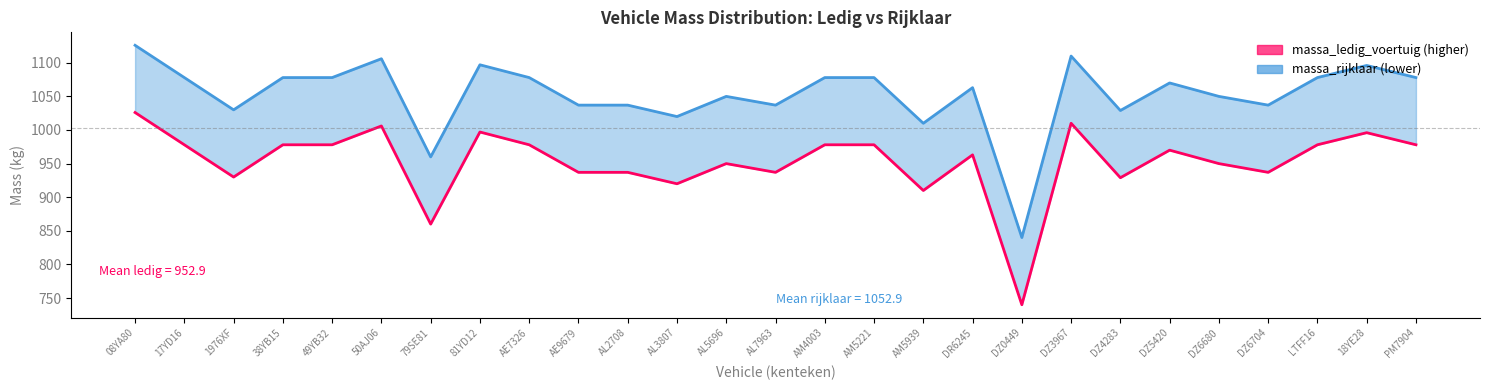

What is the difference between the highest and lowest values at DR6245?

100